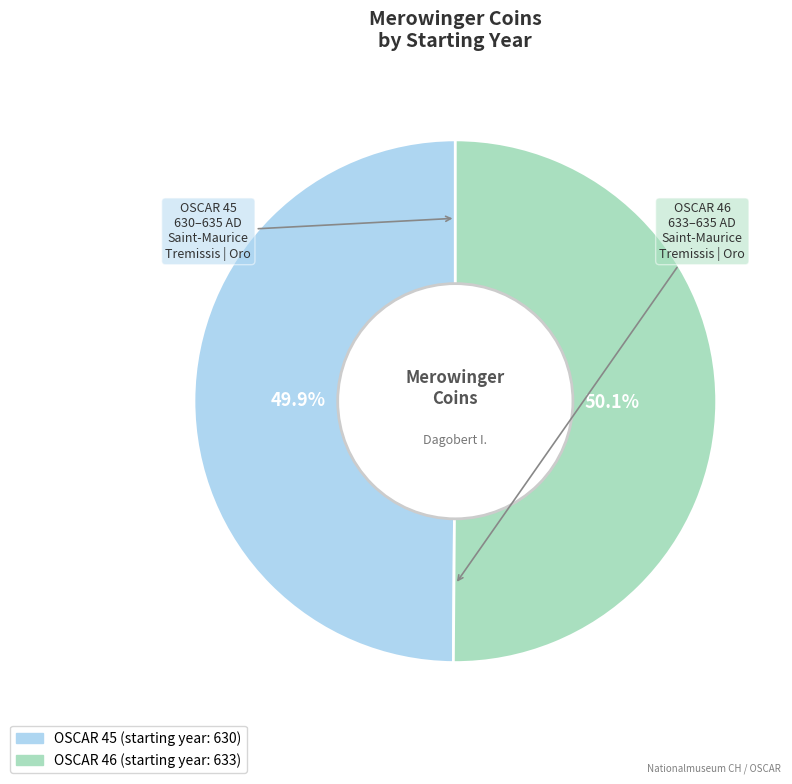

True or false: OSCAR 45 accounts for 57% of the total.

False